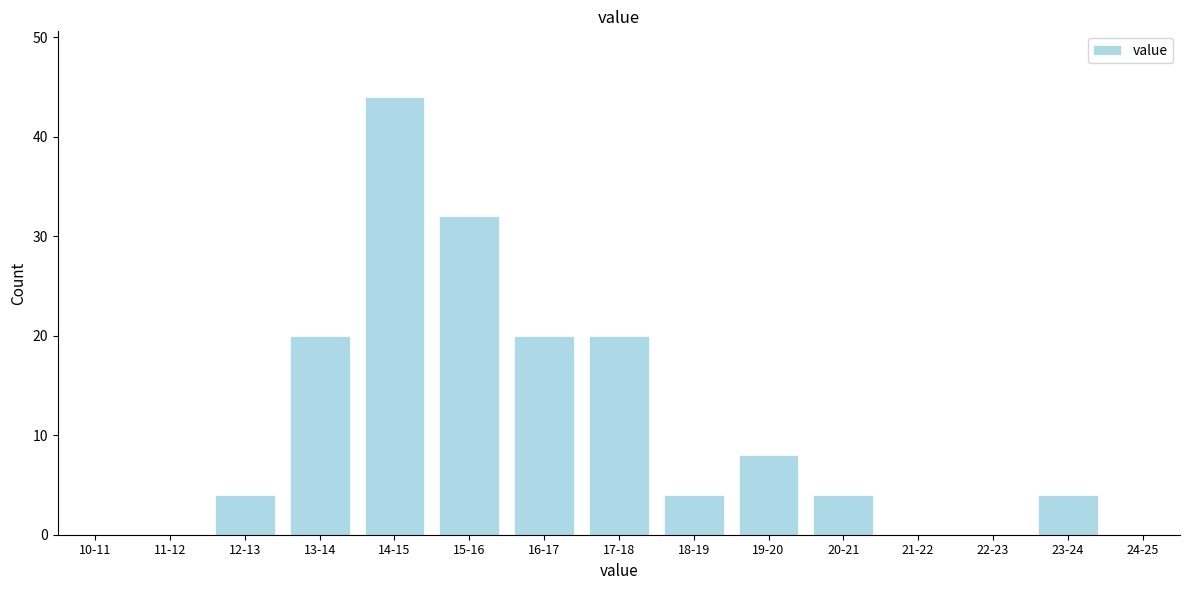

Reading left to right, what are all the values shown in this chart?

10-11=0	11-12=0	12-13=4	13-14=20	14-15=44	15-16=32	16-17=20	17-18=20	18-19=4	19-20=8	20-21=4	21-22=0	22-23=0	23-24=4	24-25=0